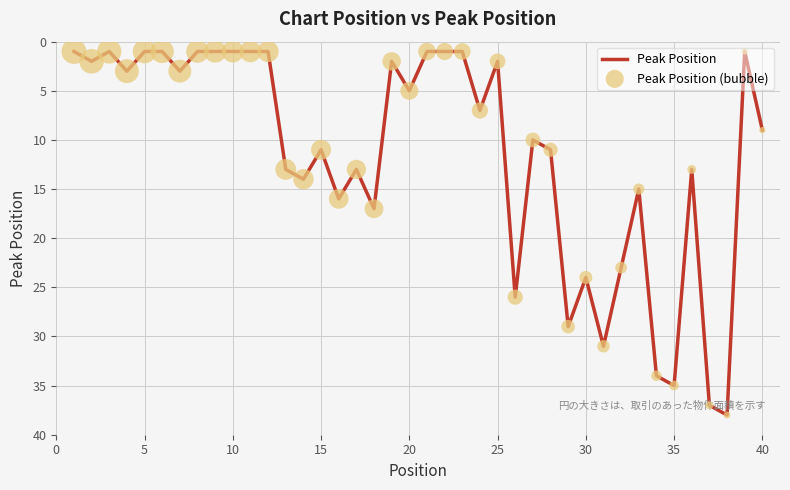

What is the difference between the maximum and minimum values?

37